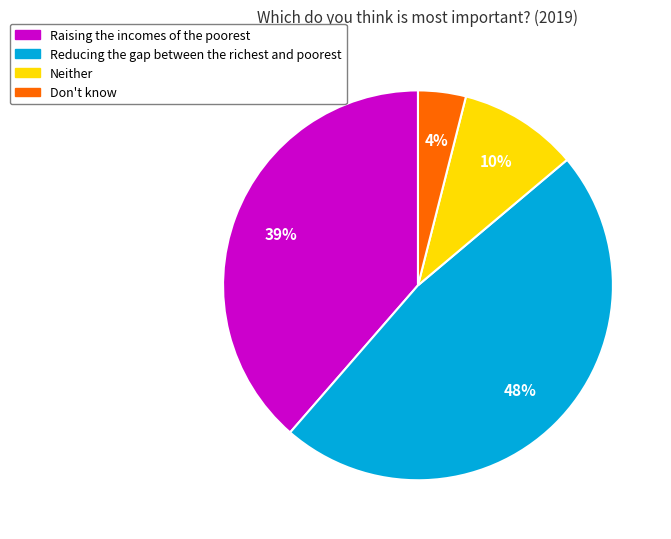

To the nearest percent, what is the difference between the largest and smallest slice percentages?

44%